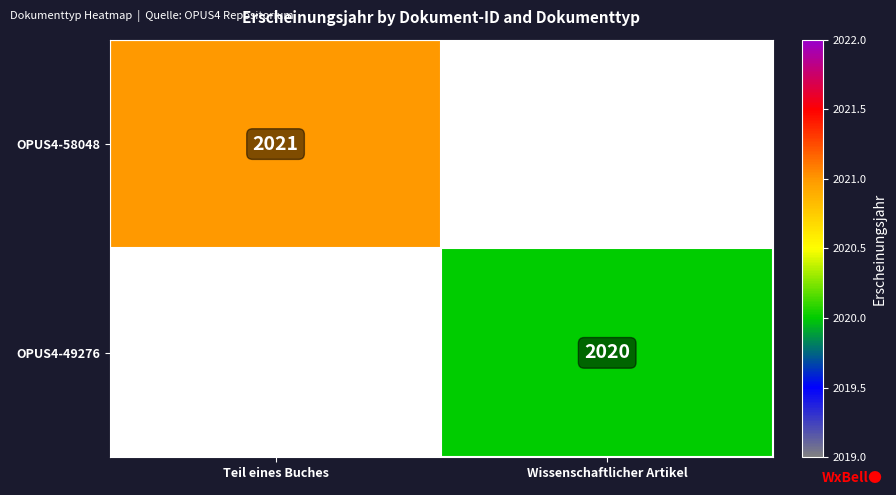

What is the total value across all series at Wissenschaftlicher Artikel?

2020